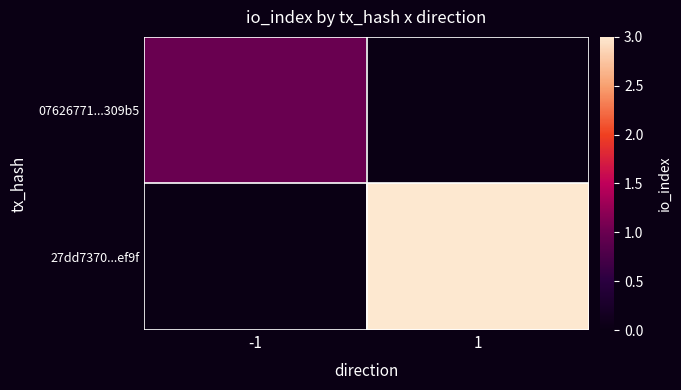

Which series has the largest range (max minus min)?

27dd7370...ef9f